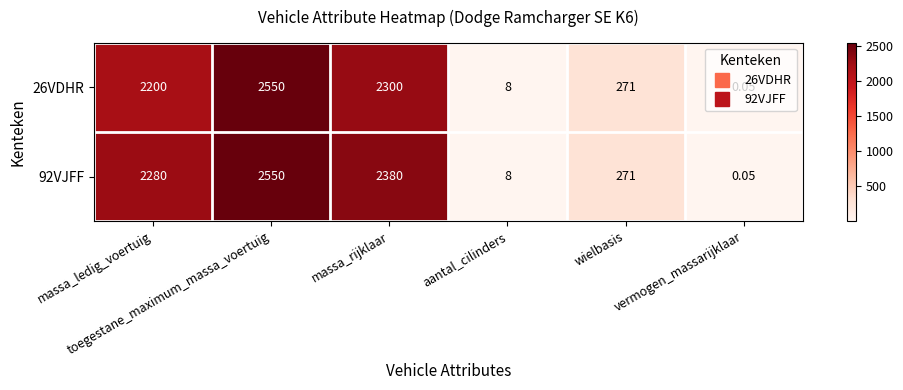

What is the maximum value shown in the chart?

2550.0